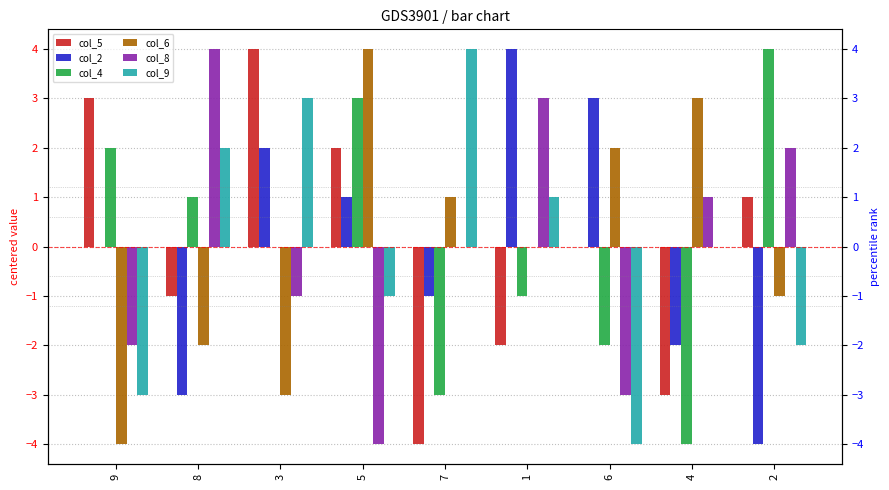

At which label is col_5 closest to 0?

6